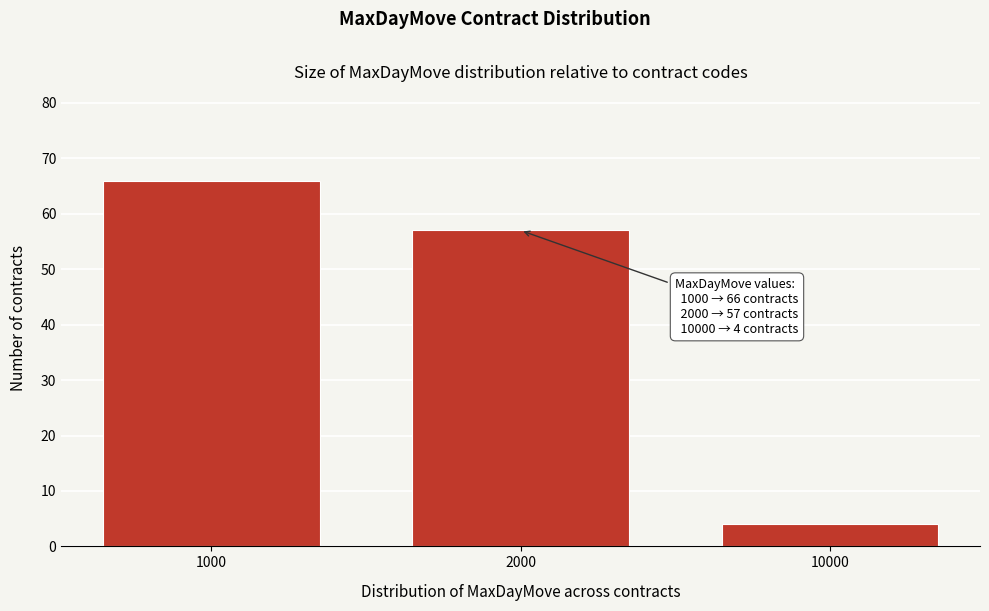

Reading left to right, transcribe all the data shown in this chart.

66	57	4